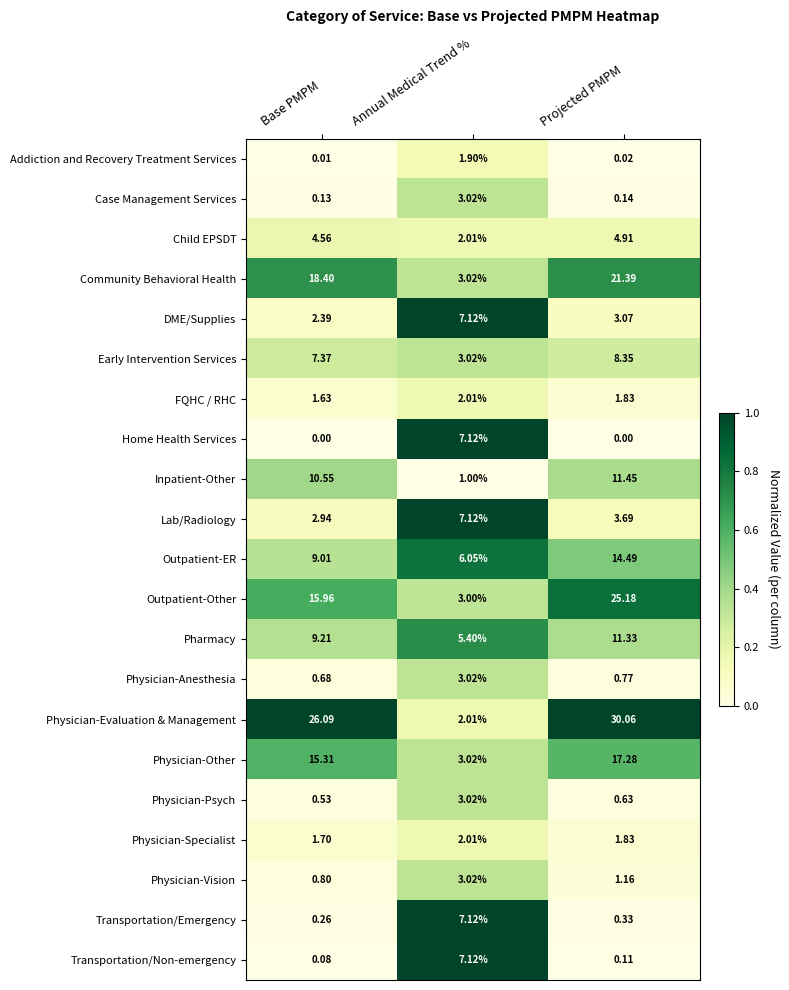

What is the spread (max minus min) of values at Annual Medical Trend %?

6.1